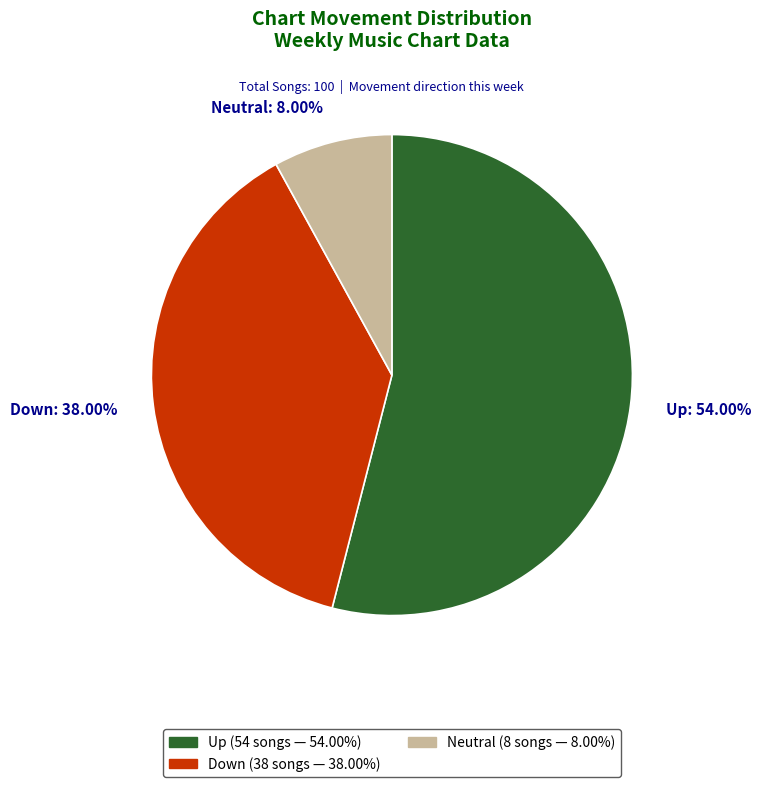

How many slices are in this pie chart?

3